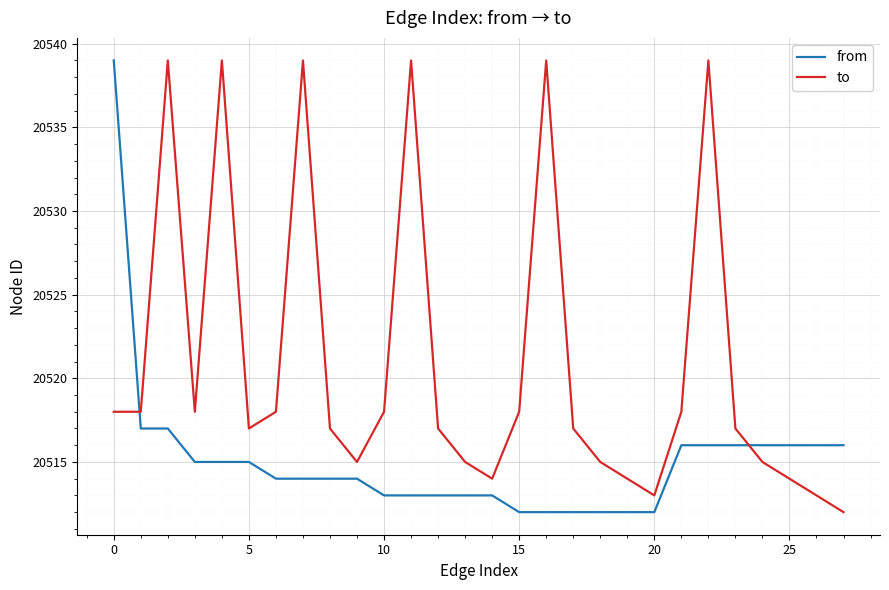

What is the maximum value shown in the chart?

20539